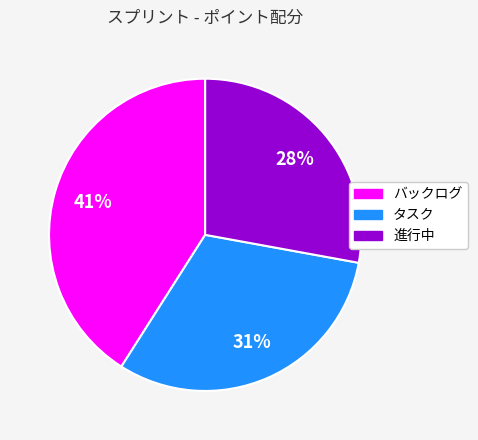

To the nearest percent, what is the average slice percentage?

33%